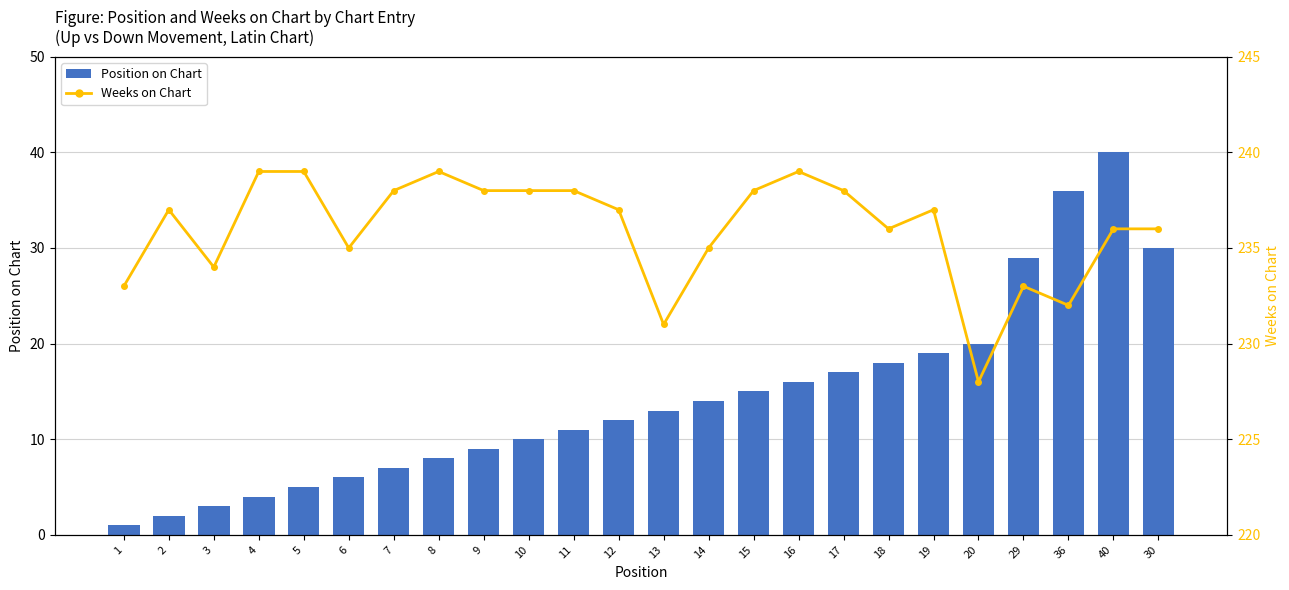

Reading right to left, extract all data points from this chart.

Position on Chart: 30	40	36	29	20	19	18	17	16	15	14	13	12	11	10	9	8	7	6	5	4	3	2	1
Weeks on Chart: 236	236	232	233	228	237	236	238	239	238	235	231	237	238	238	238	239	238	235	239	239	234	237	233